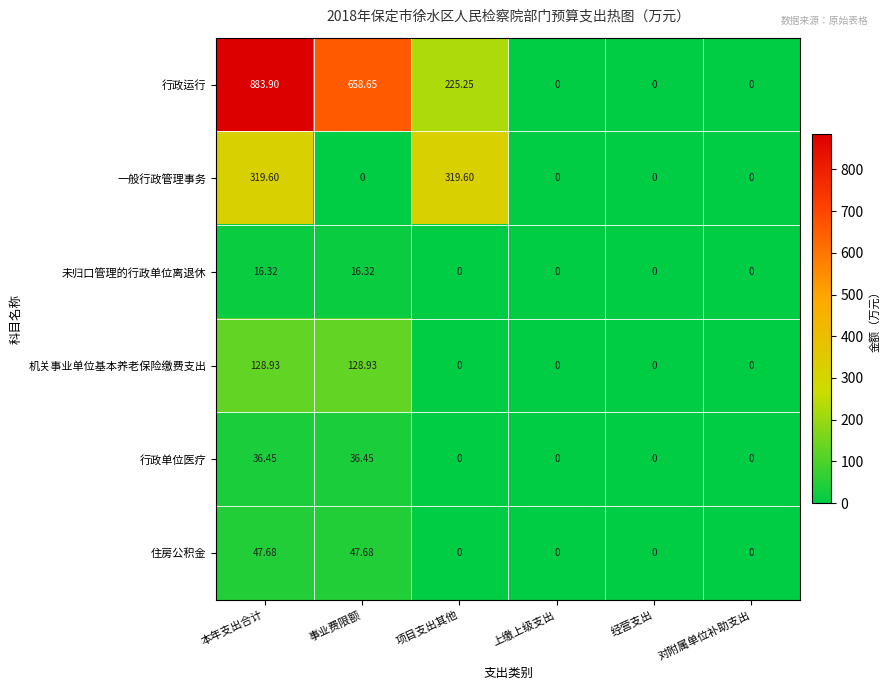

At which category is the sum across all series the highest?

本年支出合计